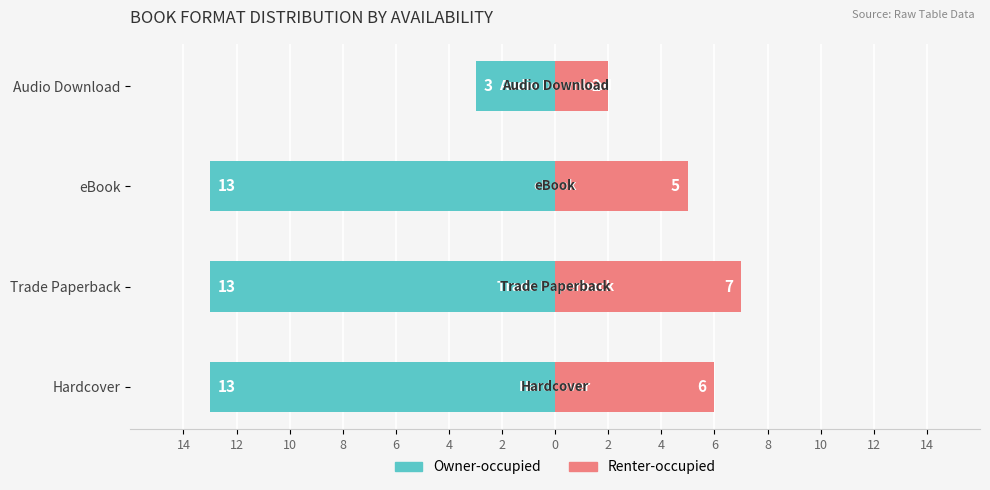

Between Trade Paperback and Audio Download, which series saw the biggest shift?

Owner-occupied